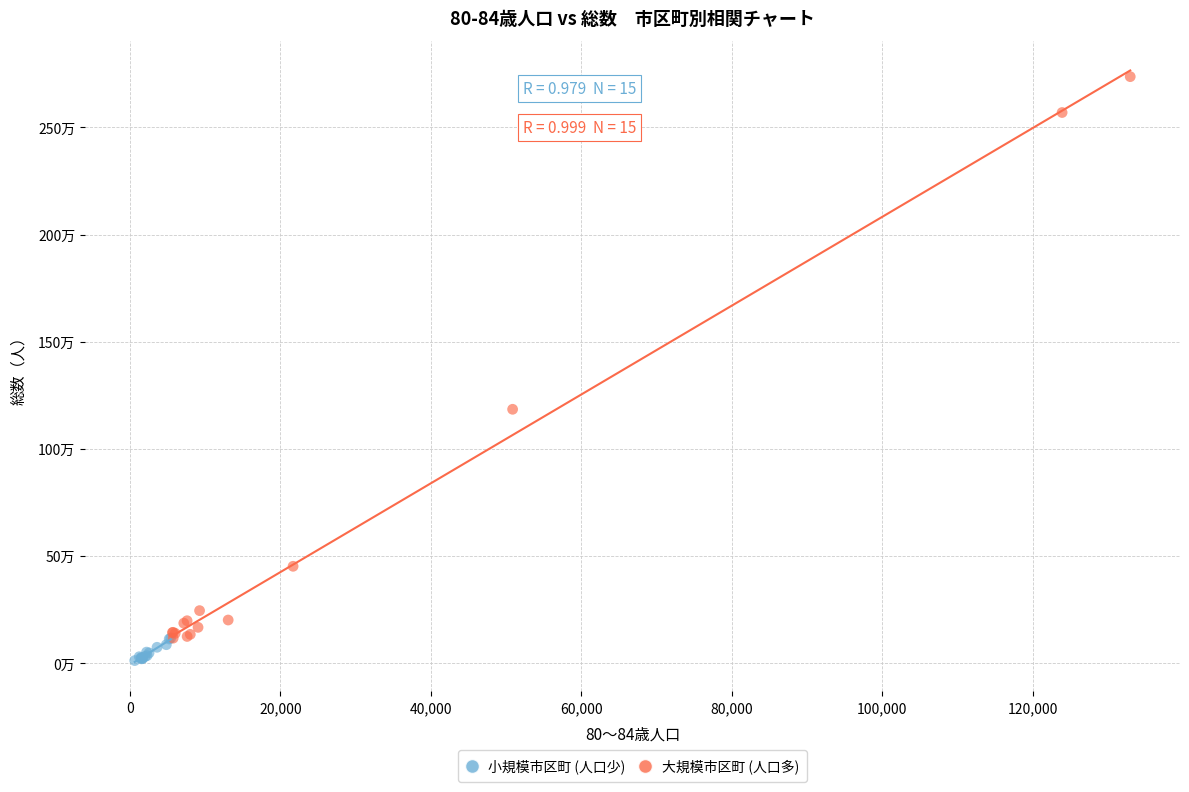

What are all the series names shown in the legend?

小規模市区町 (人口少), 大規模市区町 (人口多)